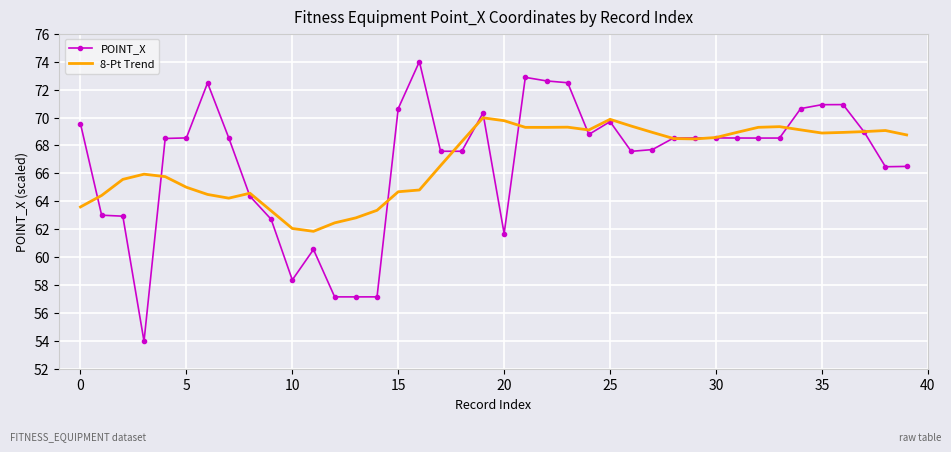

How many values in the POINT_X series are below 68?

17